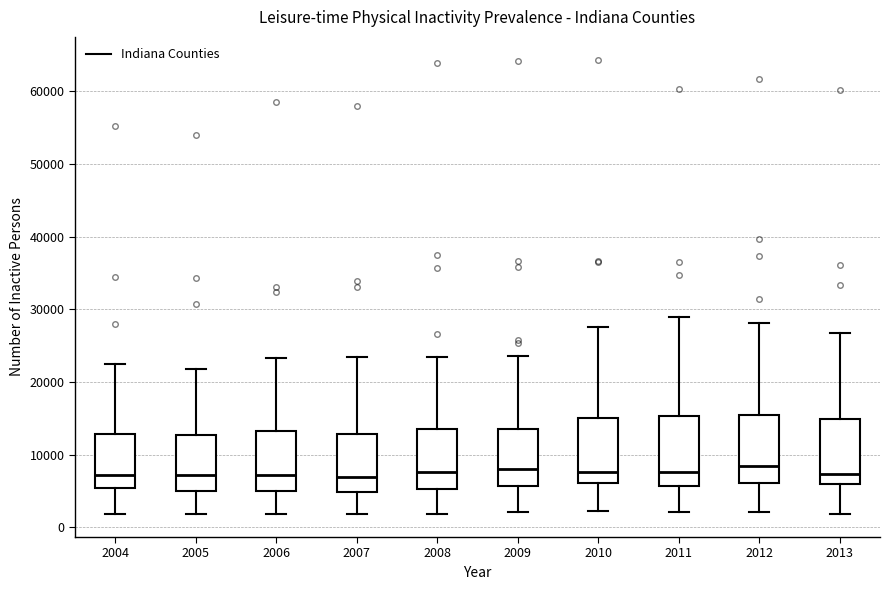

Reading left to right, transcribe this box plot: for each box, give where its median line is, the range the box spans, and where its two whiskers end, as read against the y-axis. The values are not printed on the chart, so give them approximately, as read against the axis.

2004: median 7000, box 5000 to 13000, whiskers 2000 to 22000
2005: median 7000, box 5000 to 13000, whiskers 2000 to 22000
2006: median 7000, box 5000 to 13000, whiskers 2000 to 23000
2007: median 7000, box 5000 to 13000, whiskers 2000 to 23000
2008: median 8000, box 5000 to 13000, whiskers 2000 to 23000
2009: median 8000, box 6000 to 13000, whiskers 2000 to 24000
2010: median 8000, box 6000 to 15000, whiskers 2000 to 28000
2011: median 8000, box 6000 to 15000, whiskers 2000 to 29000
2012: median 8000, box 6000 to 16000, whiskers 2000 to 28000
2013: median 7000, box 6000 to 15000, whiskers 2000 to 27000